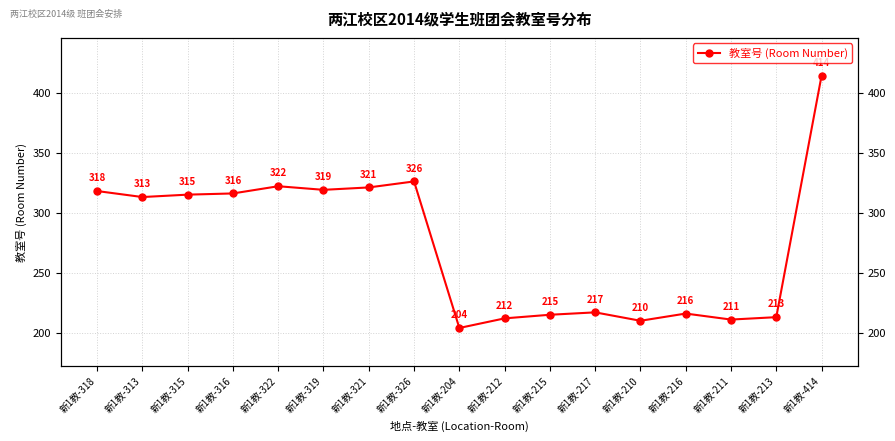

Between 新1教-210 and 新1教-322, which is larger?

新1教-322